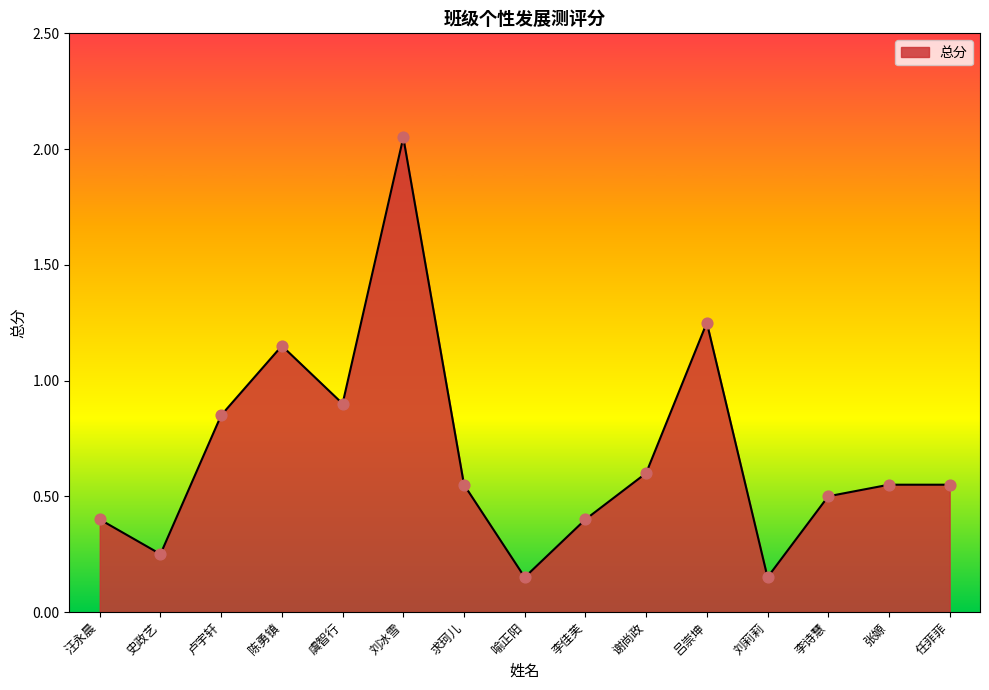

Approximately how many times larger is the value at 李诗慧 compared to 吕崇坤?

0.4